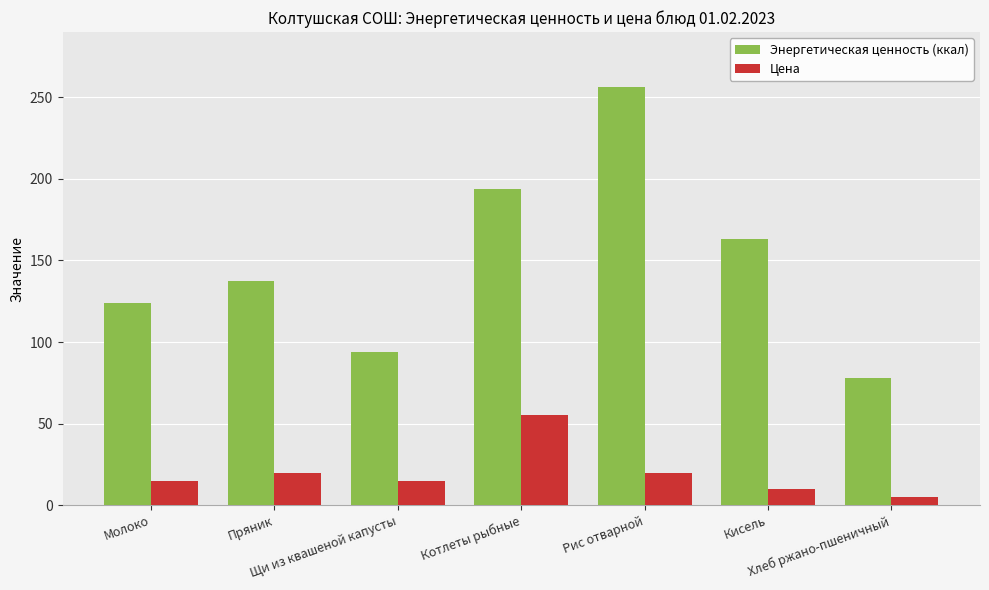

Which series has the largest total across all categories?

Энергетическая ценность (ккал)